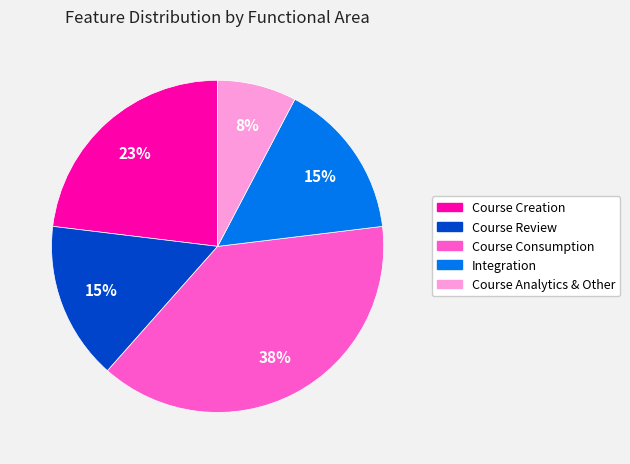

How many segments does this pie chart have?

5